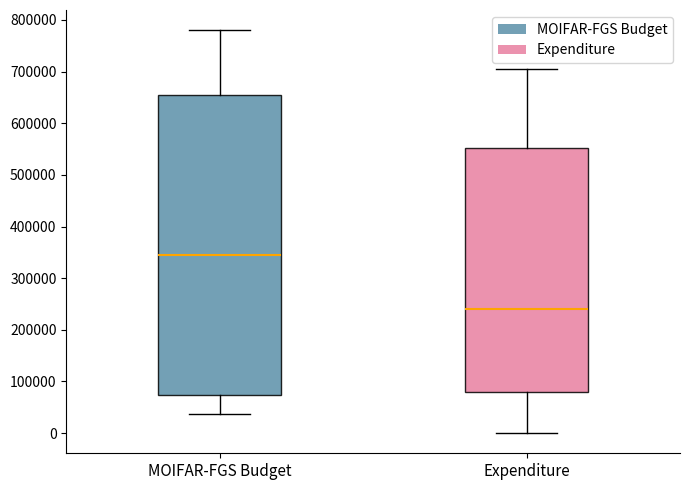

Where does the lower whisker of the box for MOIFAR-FGS Budget end on the y-axis? The values are not printed on the chart, so give them approximately, as read against the axis.

40000